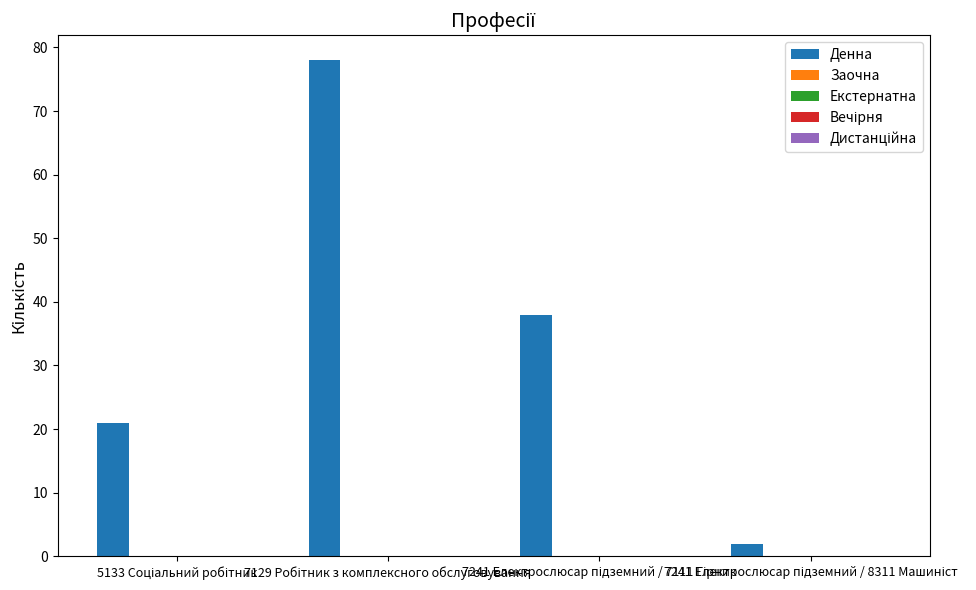

What is the greatest value displayed?

78